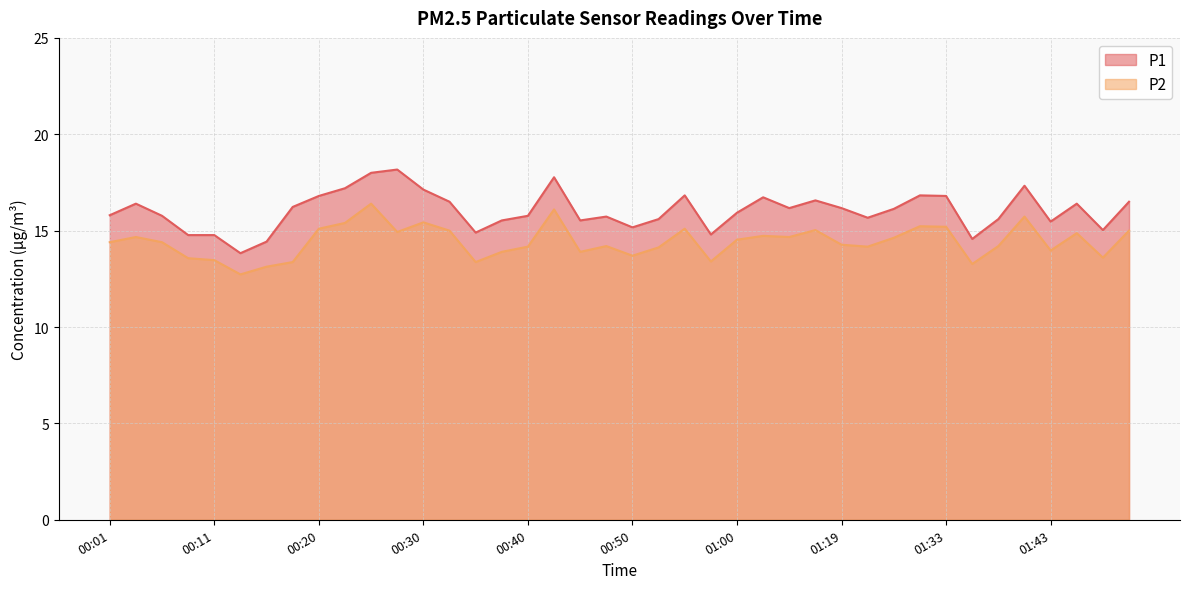

How many lines are shown in the chart?

2